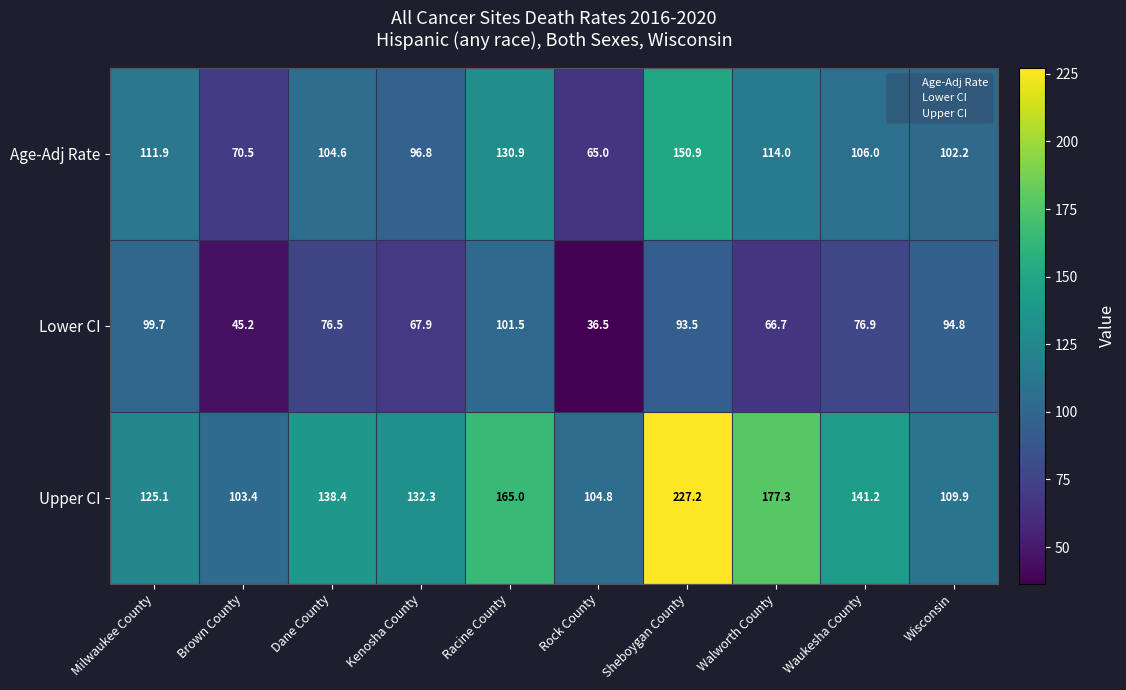

Between Sheboygan County and Walworth County, which series saw the biggest shift?

Upper CI